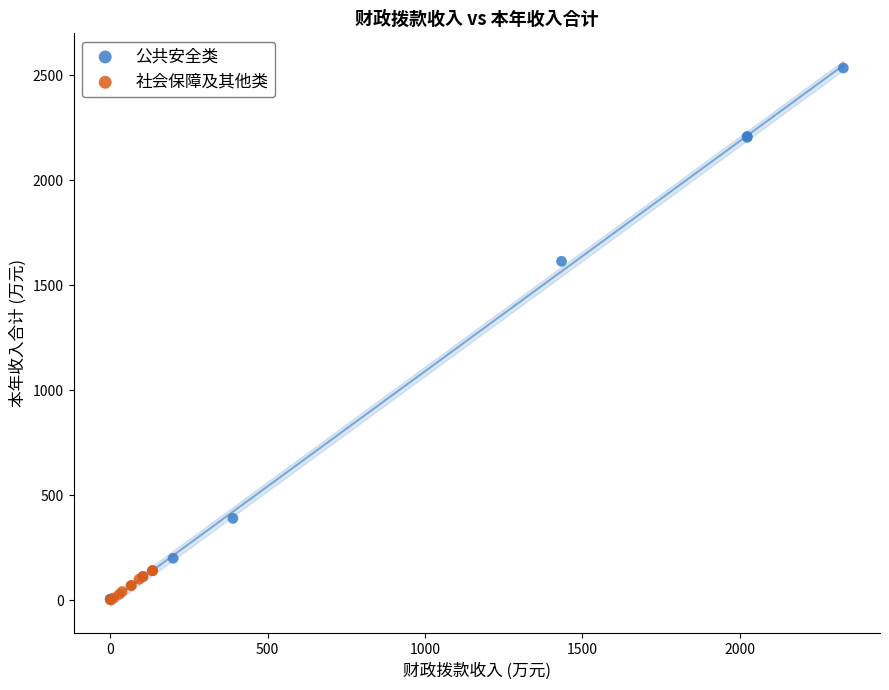

Which series has the largest Y range (max minus min)?

公共安全类